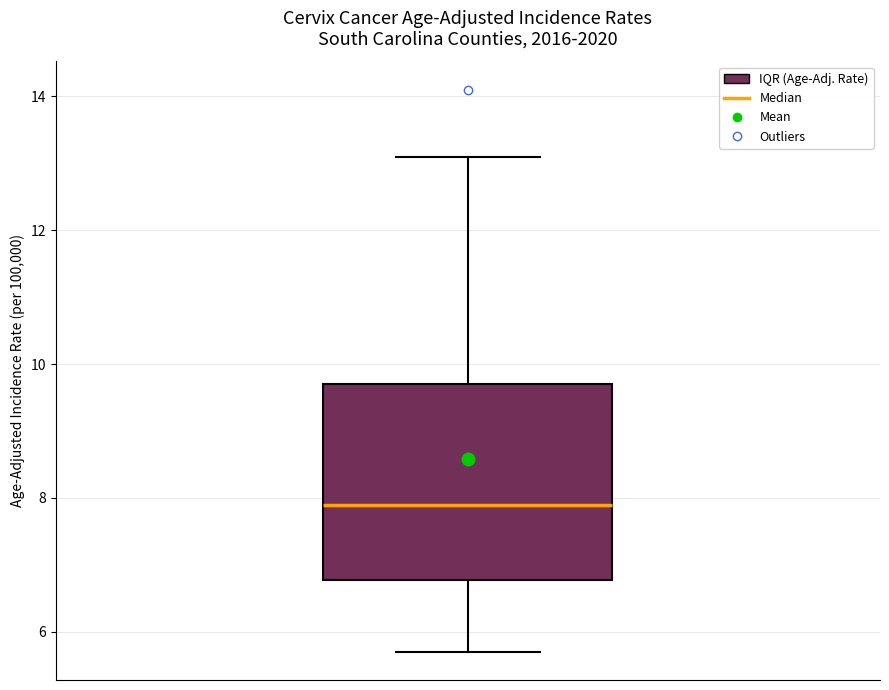

Transcribe this box plot: give where the median line is, the range the box spans, and where the two whiskers end, as read against the y-axis. The values are not printed on the chart, so give them approximately, as read against the axis.

median 8.0, box 6.8 to 9.8, whiskers 5.8 to 13.2